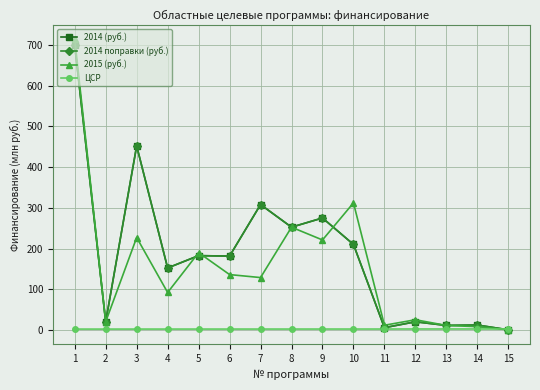

How many lines are shown in the chart?

4